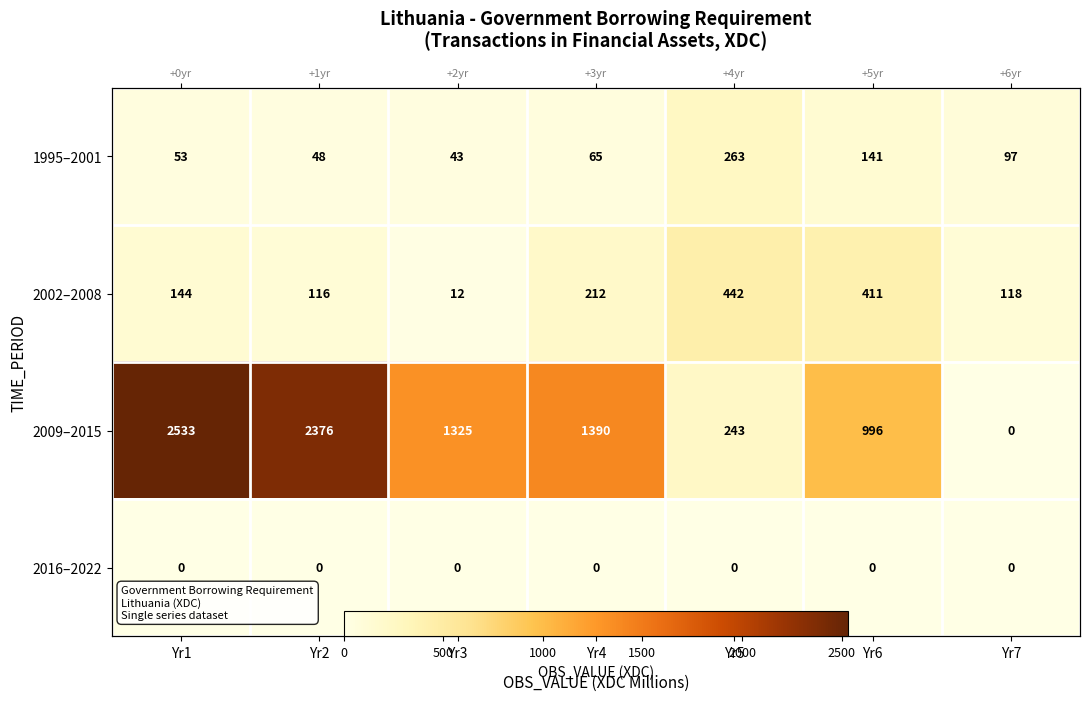

Is it true that 2009–2015 equals 629 at Yr6?

False